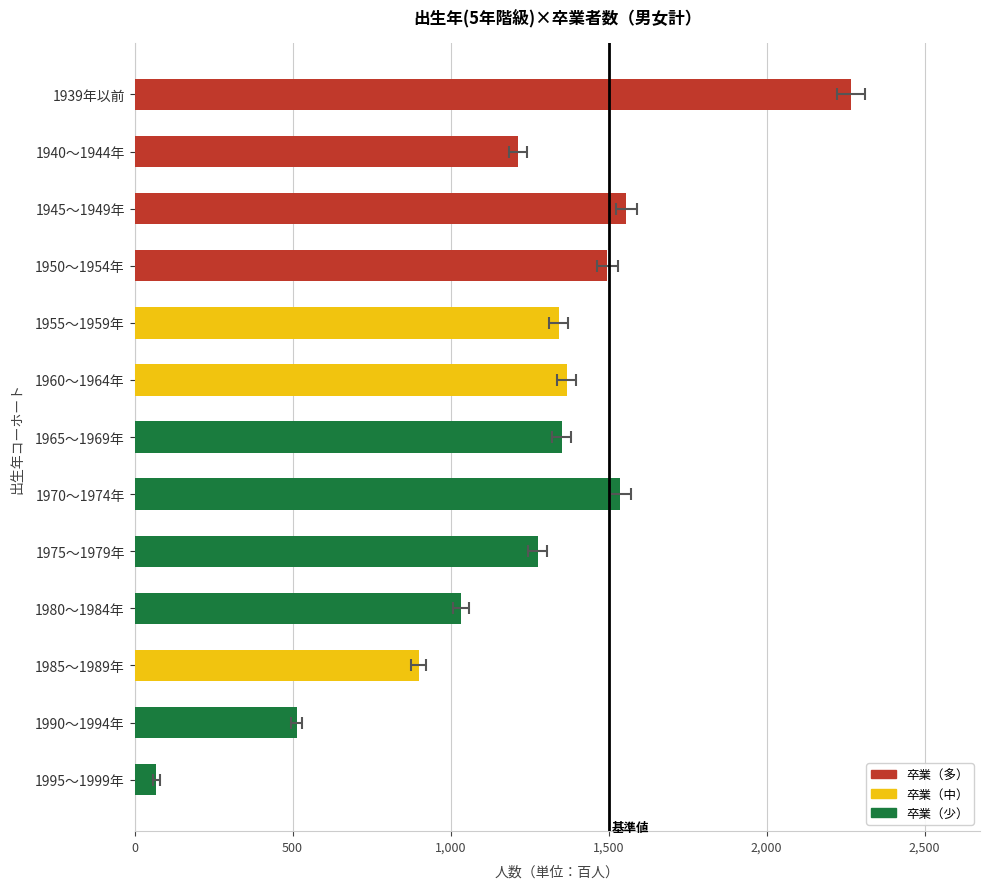

What is the smallest value displayed?

68